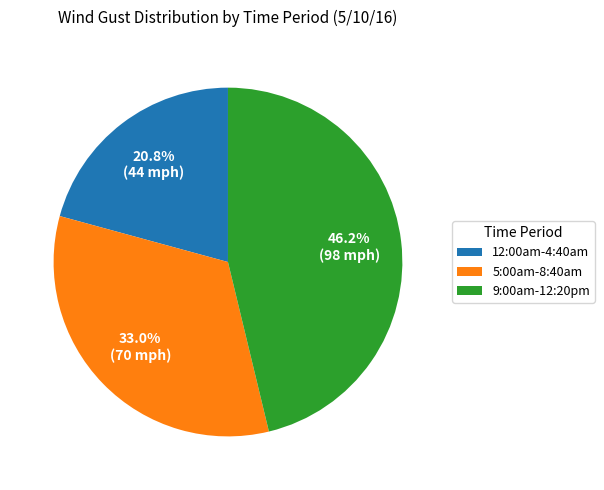

Rank the categories by value from lowest to highest.

12:00am-4:40am, 5:00am-8:40am, 9:00am-12:20pm